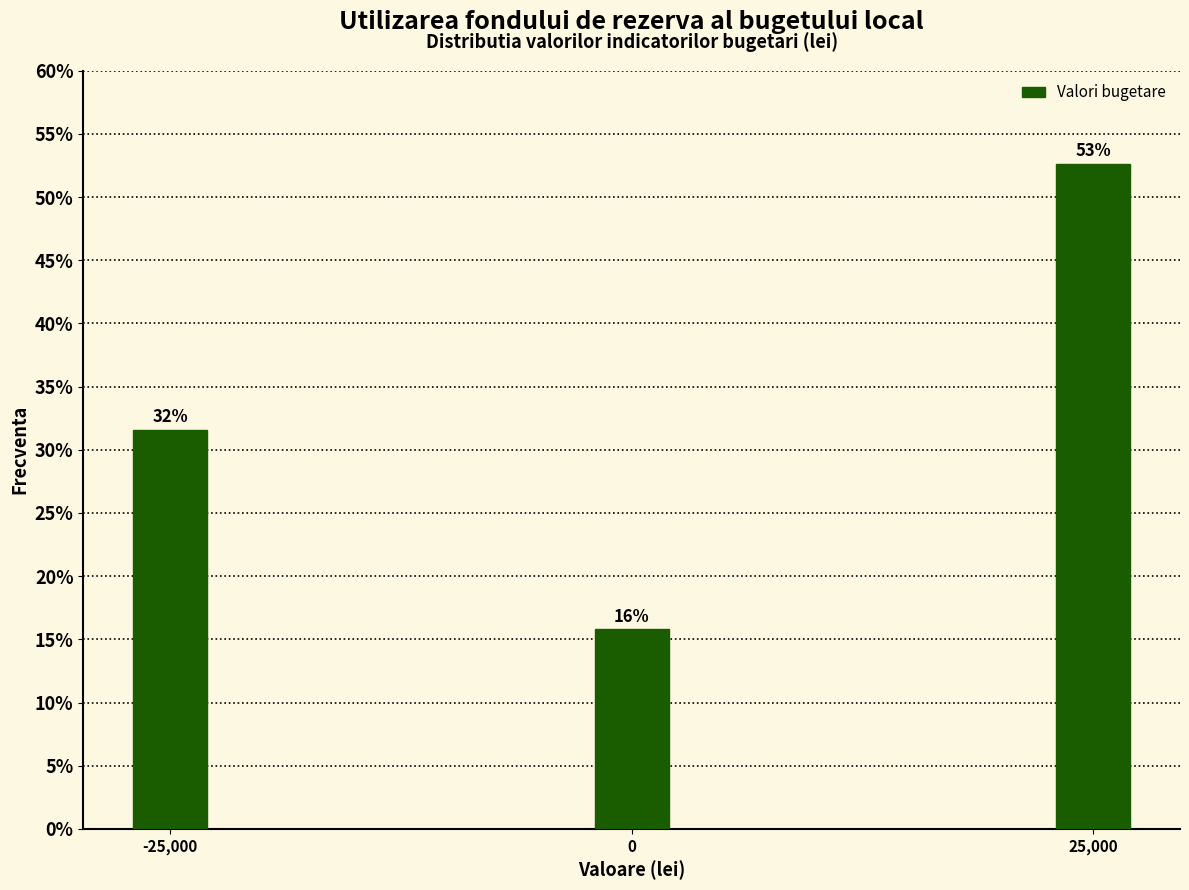

Does the chart contain any negative values?

No